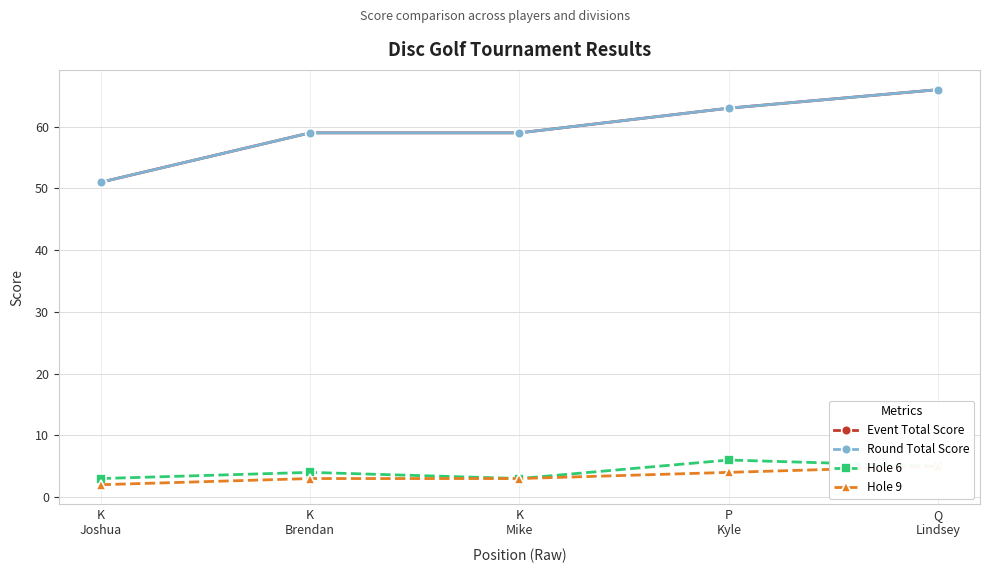

Is it true that Round Total Score equals 107 at Q
Lindsey?

False